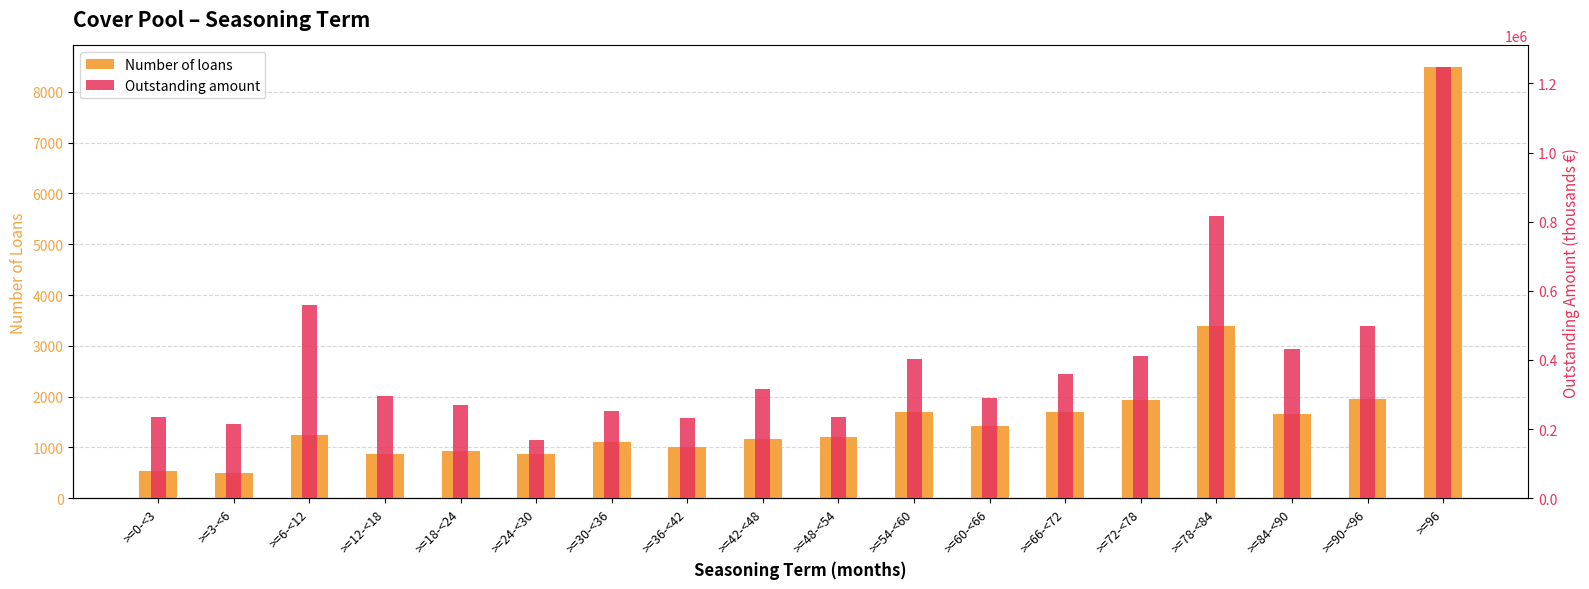

What is the difference between the Number of loans values at >=84-<90 and >=66-<72?

39.0